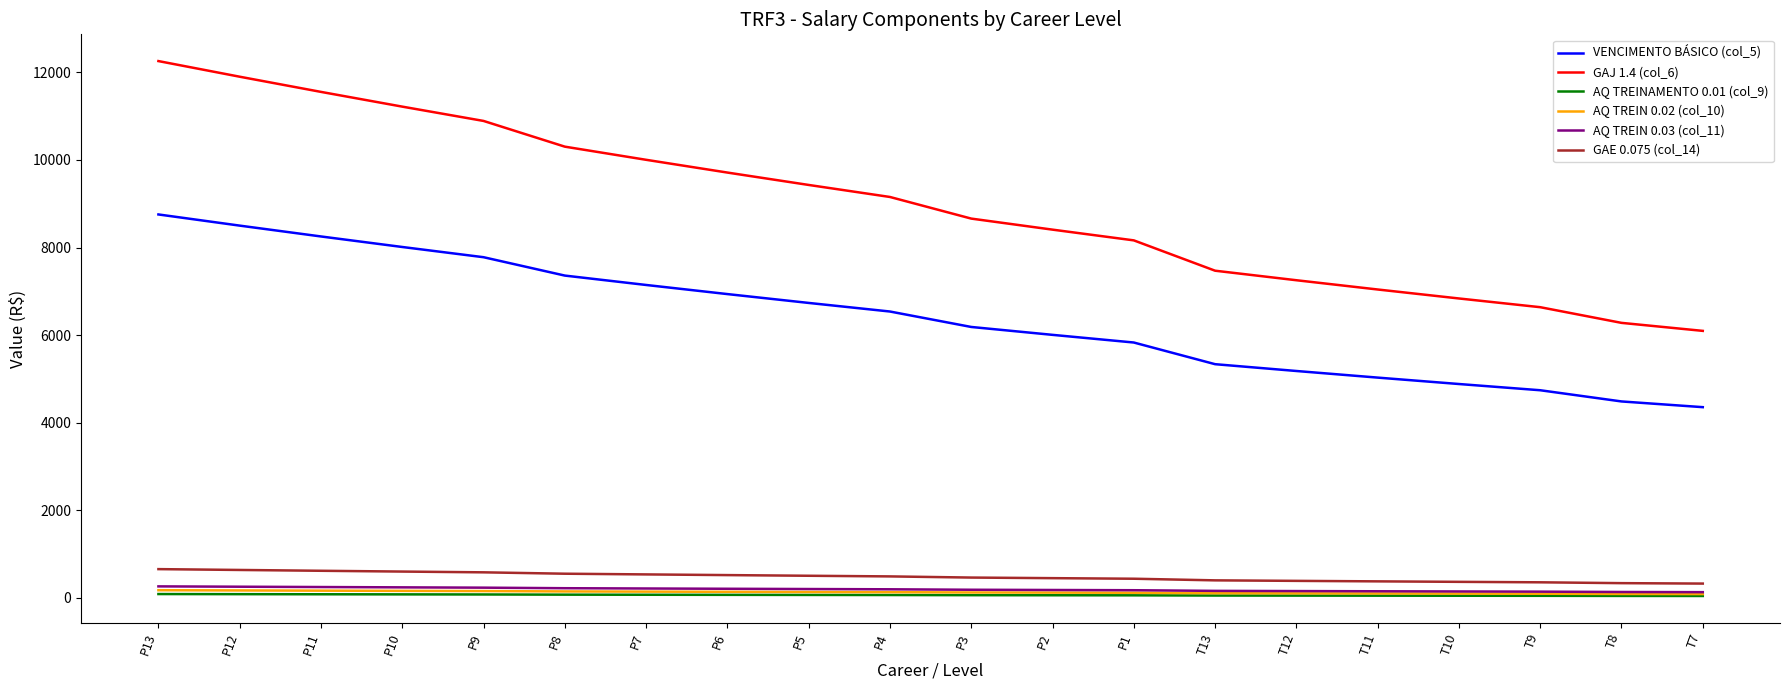

Where does the GAE 0.075 (col_14) series first go above 490?

P13